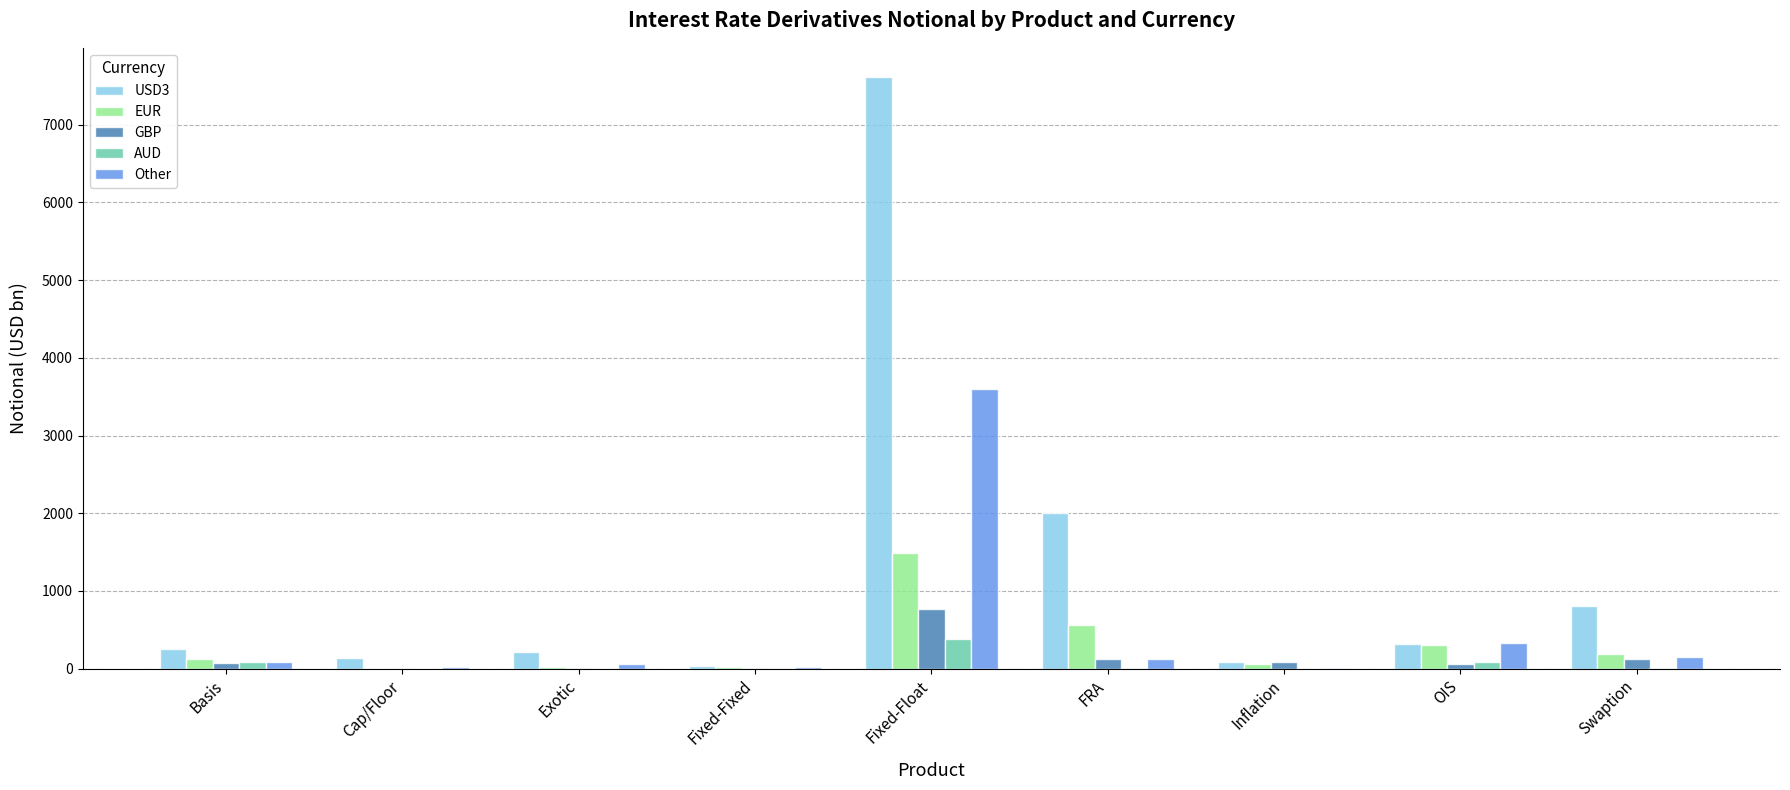

What is the sum of the Other values at Inflation and OIS?

337